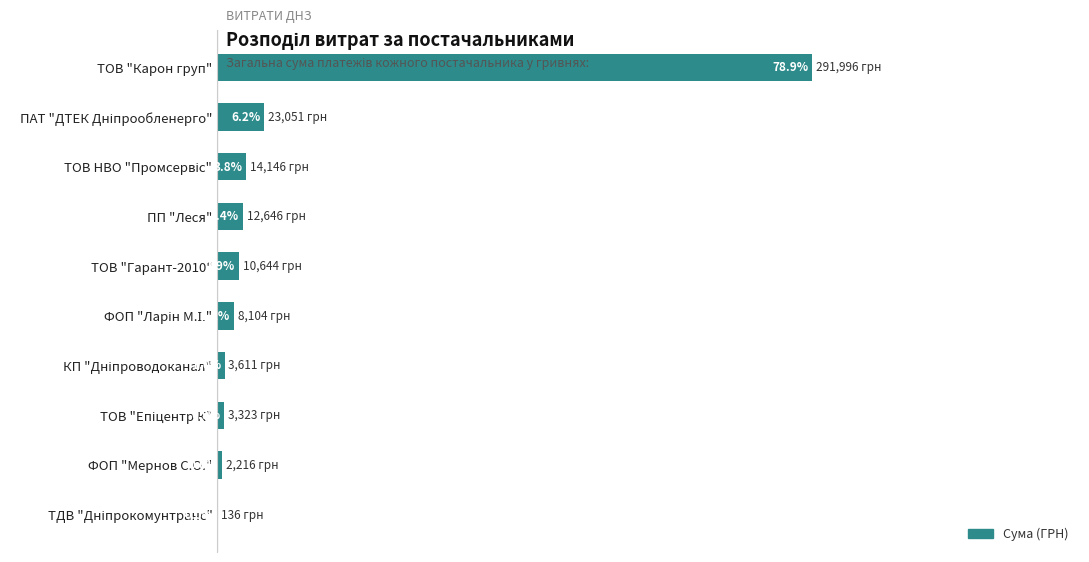

Which category has the highest value across all series?

ТОВ "Карон груп"